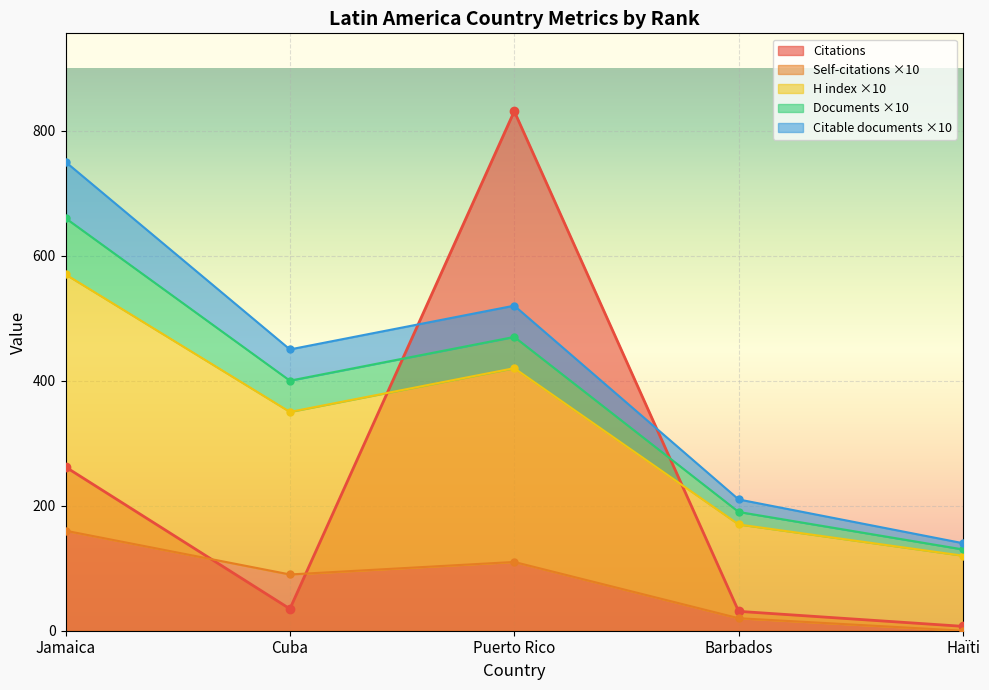

How many values in Self-citations are above zero?

4